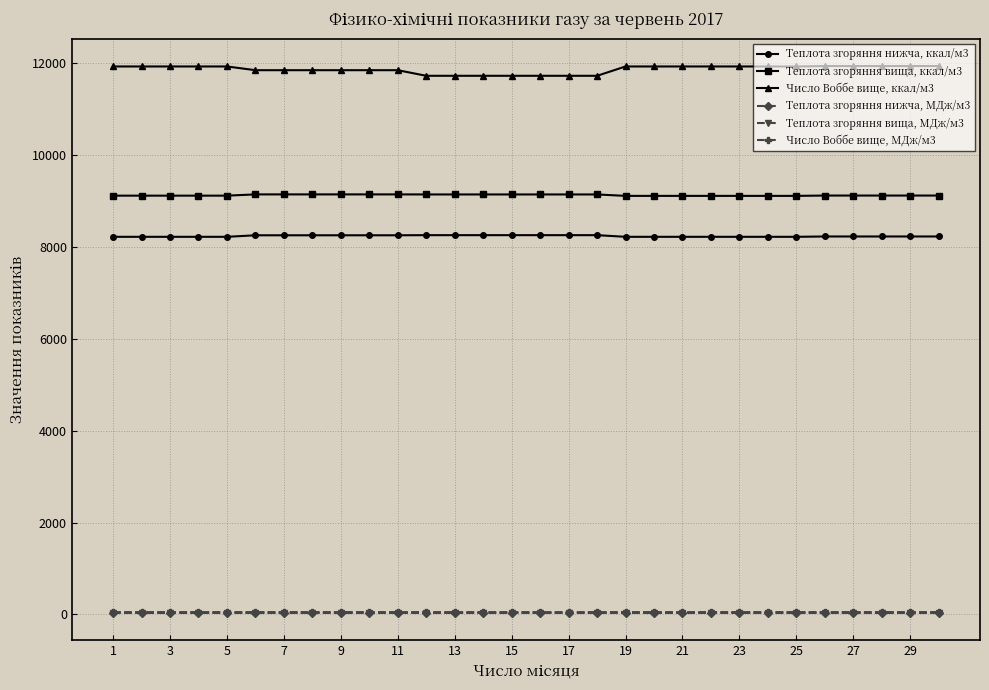

List the series in order of their peak value, lowest first.

Теплота згоряння нижча, МДж/м3, Теплота згоряння вища, МДж/м3, Число Воббе вище, МДж/м3, Теплота згоряння нижча, ккал/м3, Теплота згоряння вища, ккал/м3, Число Воббе вище, ккал/м3